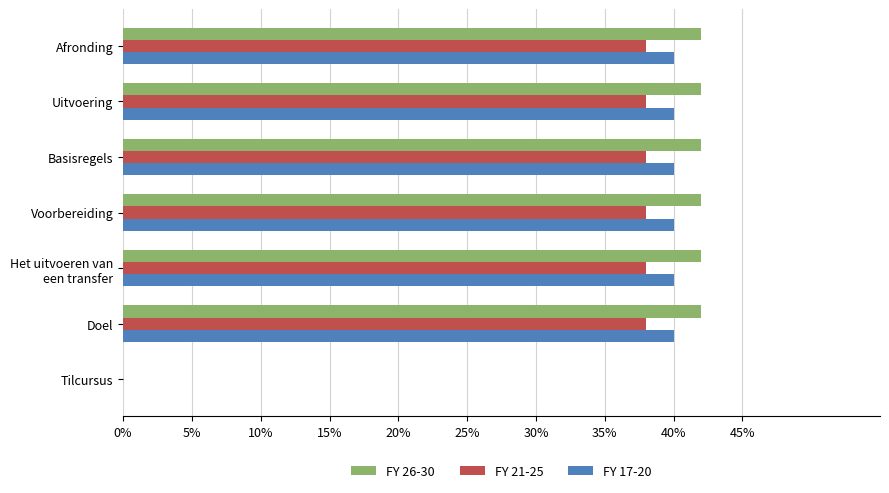

What is the difference between the second highest and minimum values in the FY 21-25 series?

0.4